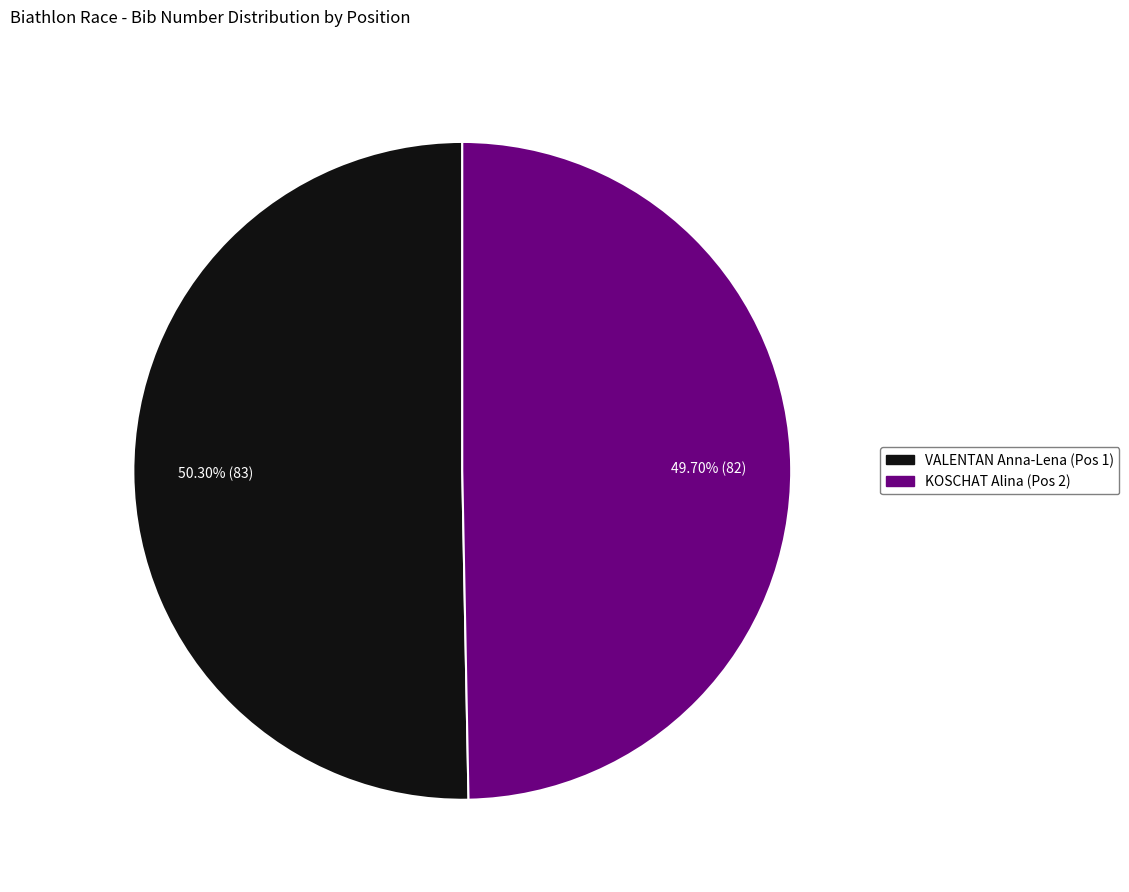

Count the number of slices in the pie.

2